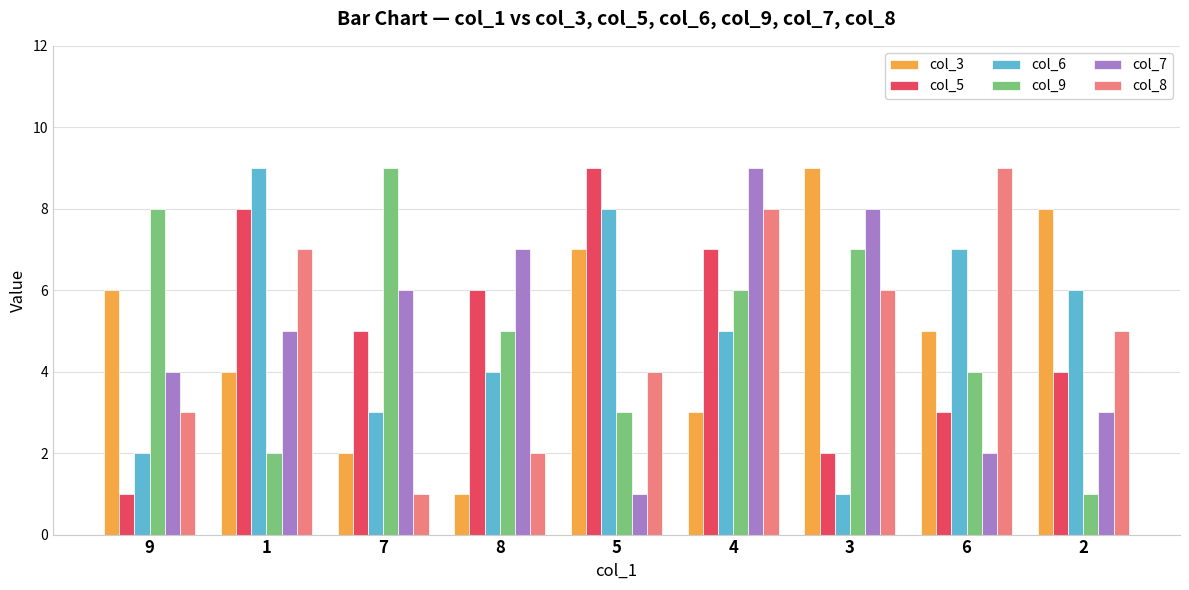

What are all the series names shown in the legend?

col_3, col_5, col_6, col_9, col_7, col_8